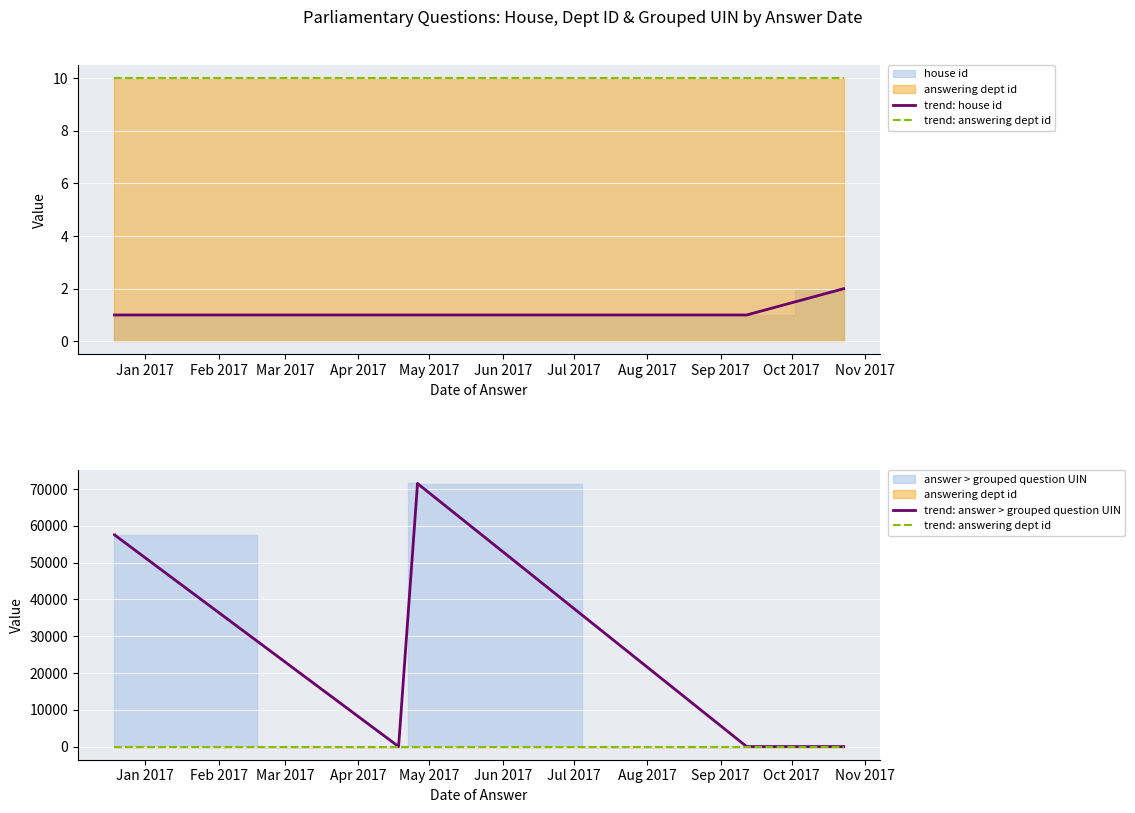

What position from the left is May 2017?

5